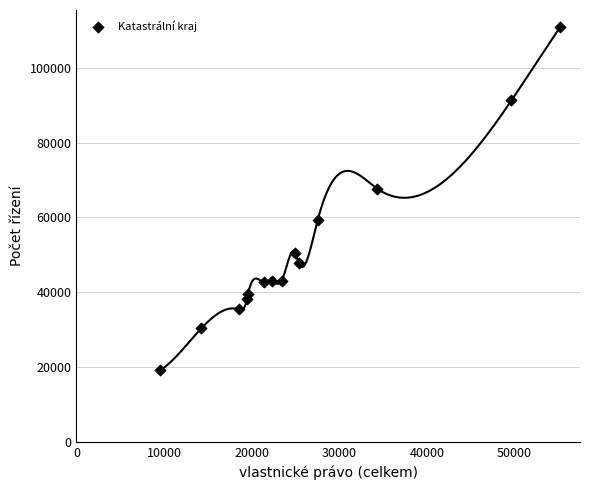

What is the range of X values (max minus min)?

45622